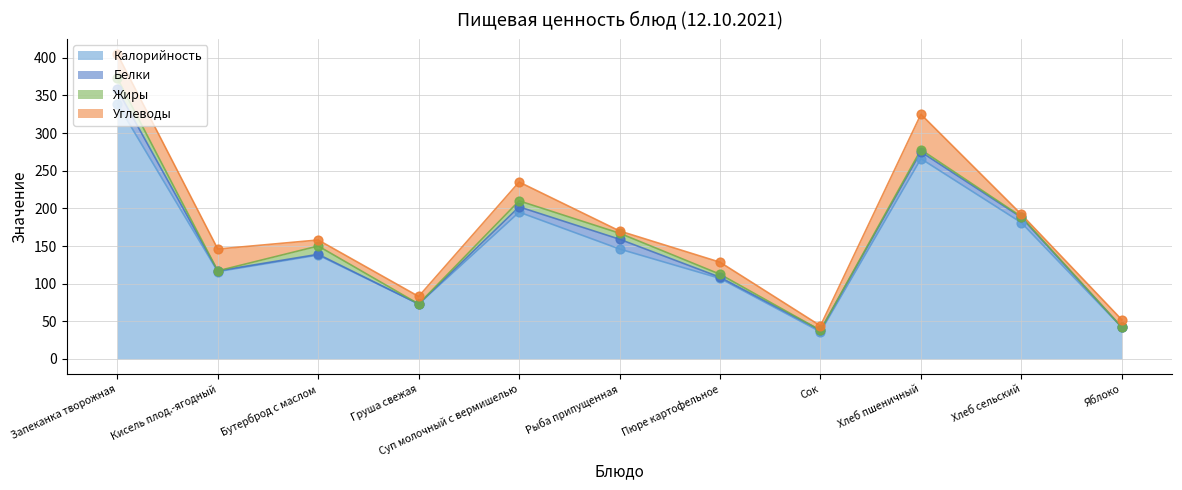

At which category is the sum across all series the highest?

Запеканка творожная